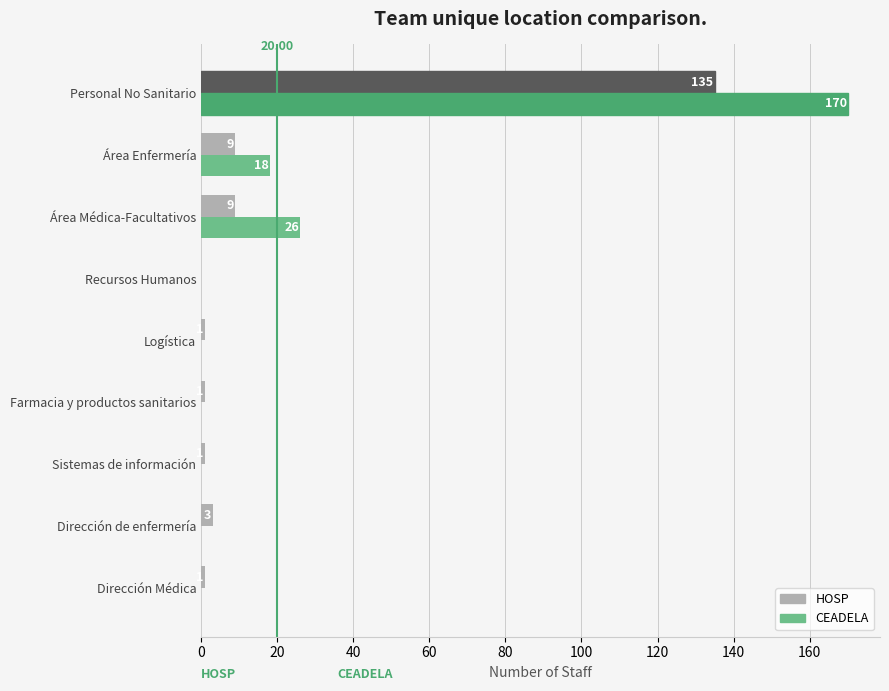

Between Farmacia y productos sanitarios and Personal No Sanitario, which series saw the biggest shift?

CEADELA